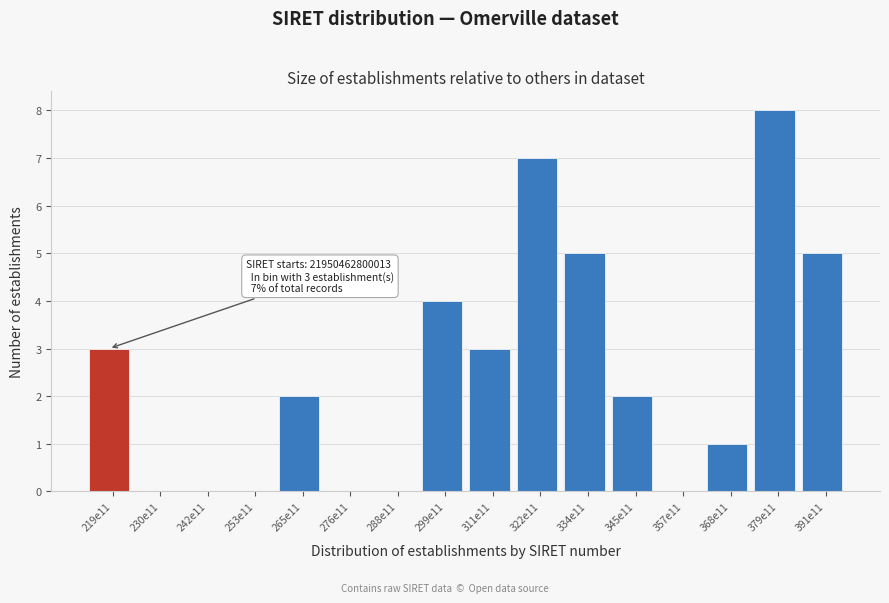

Reading left to right, transcribe all the data shown in this chart.

219e11=3	230e11=0	242e11=0	253e11=0	265e11=2	276e11=0	288e11=0	299e11=4	311e11=3	322e11=7	334e11=5	345e11=2	357e11=0	368e11=1	379e11=8	391e11=5